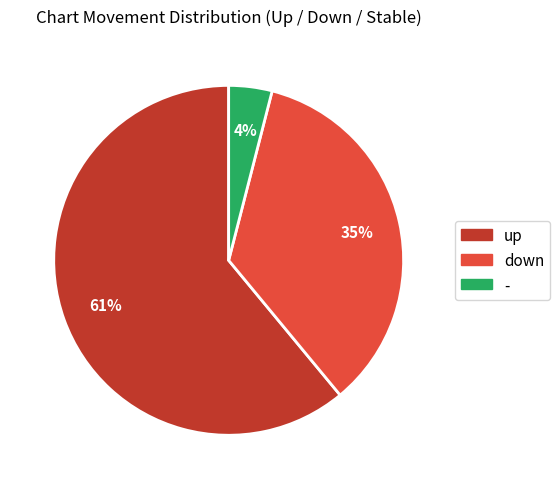

Is there a majority slice in this chart?

Yes